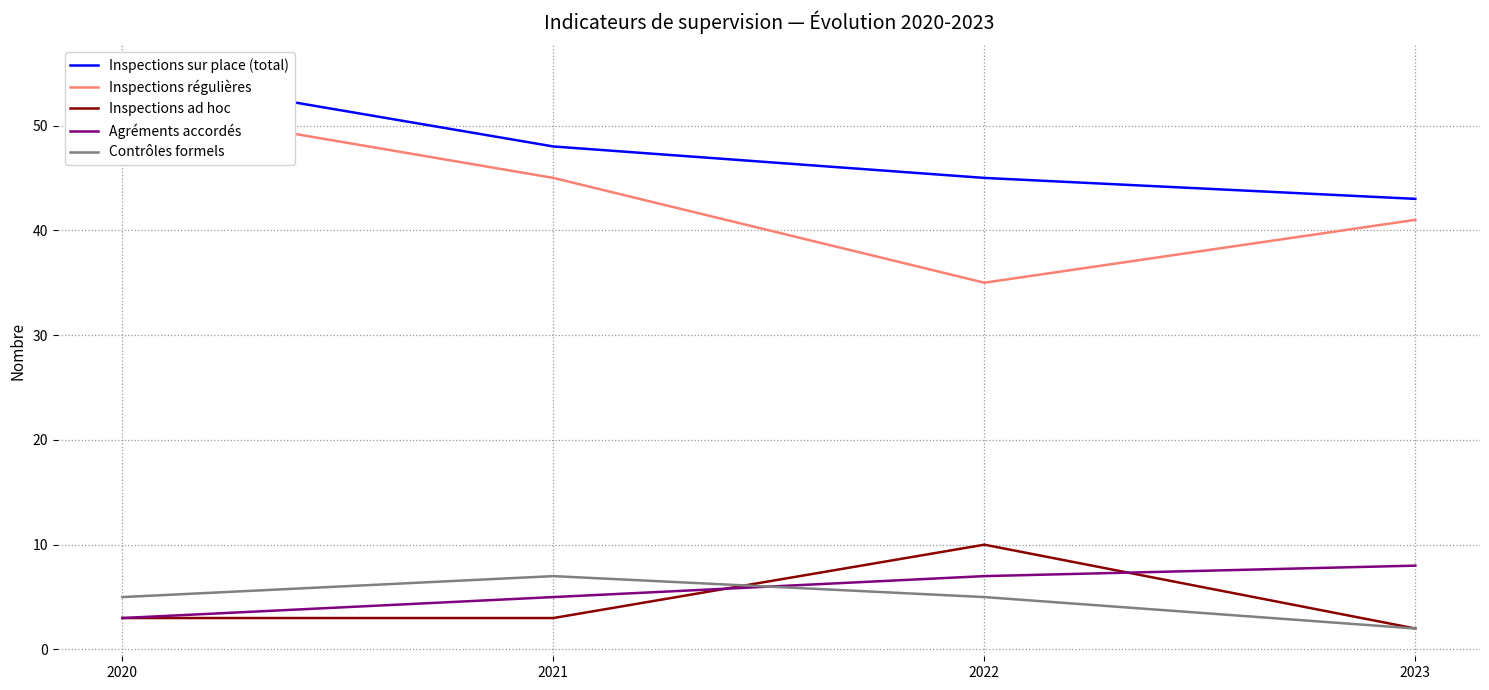

Is the value of Inspections régulières at 2021 greater than the value of Contrôles formels at 2023?

Yes